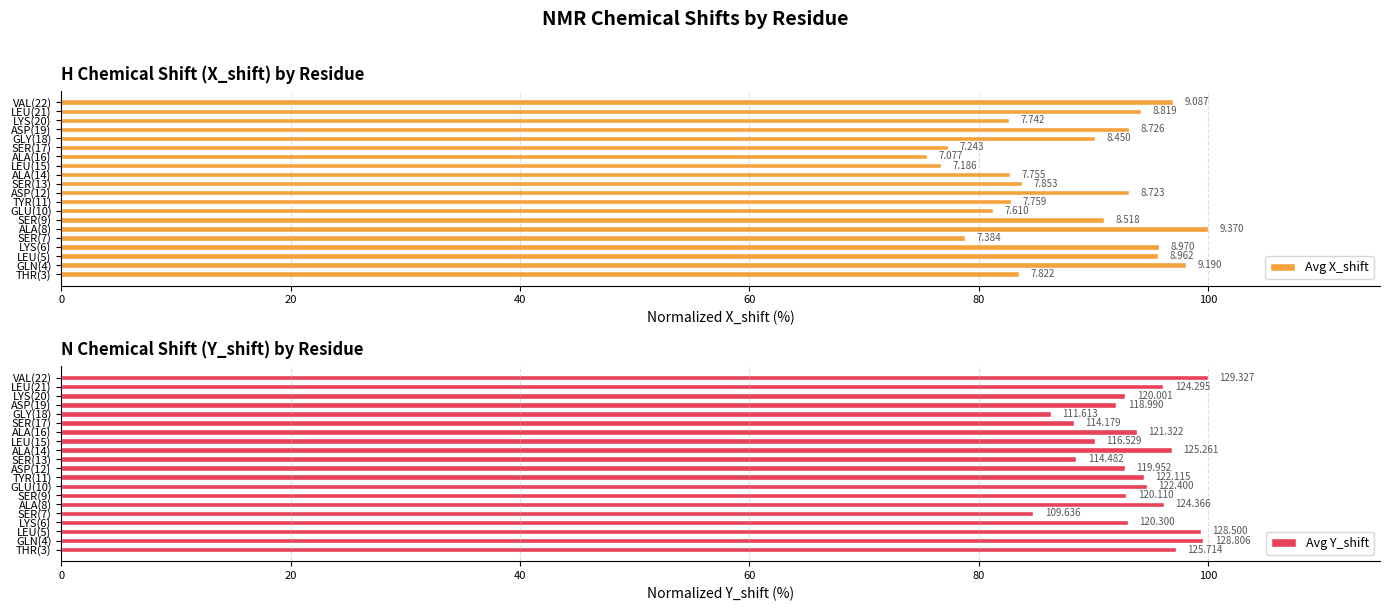

What is the label of the 10th bar from the left?

ASP(12)